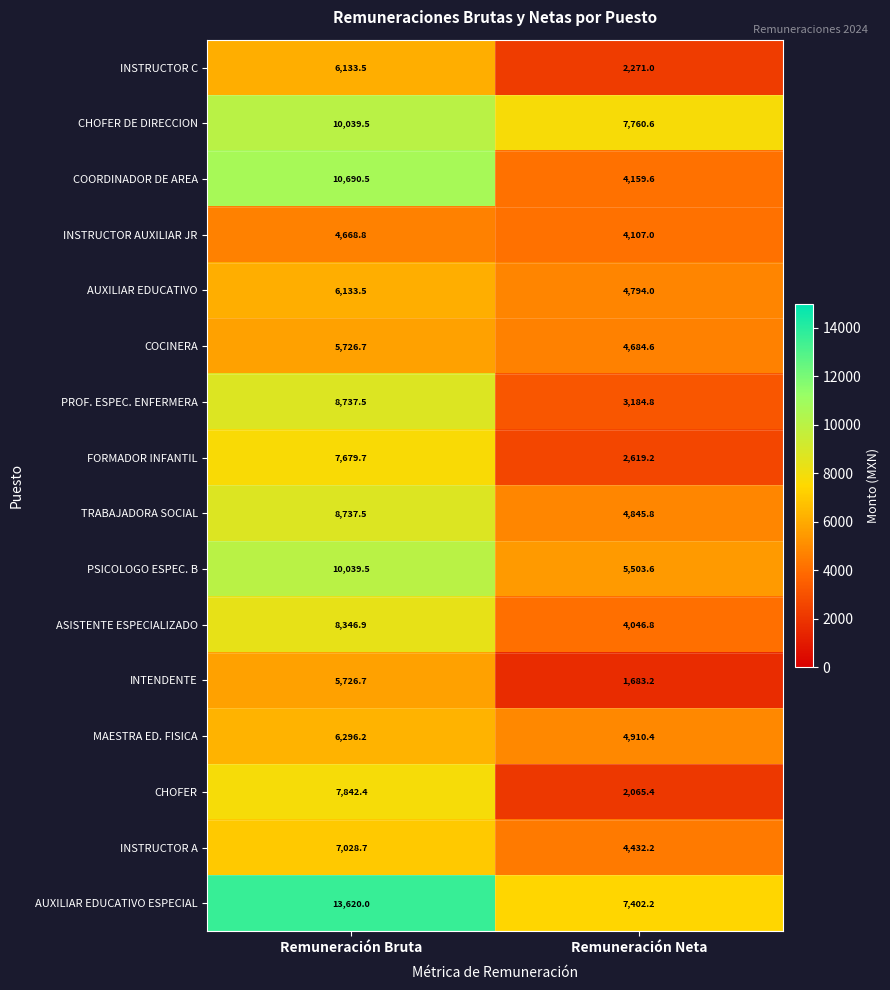

Read the MAESTRA ED. FISICA value at Remuneración Neta.

4910.4